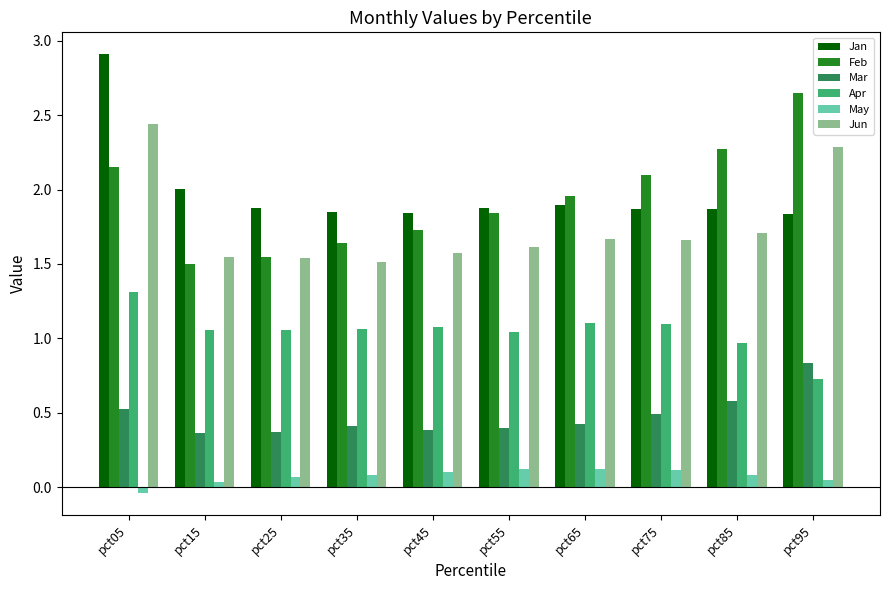

List the series in order of their peak value, highest first.

Jan, Feb, Jun, Apr, Mar, May